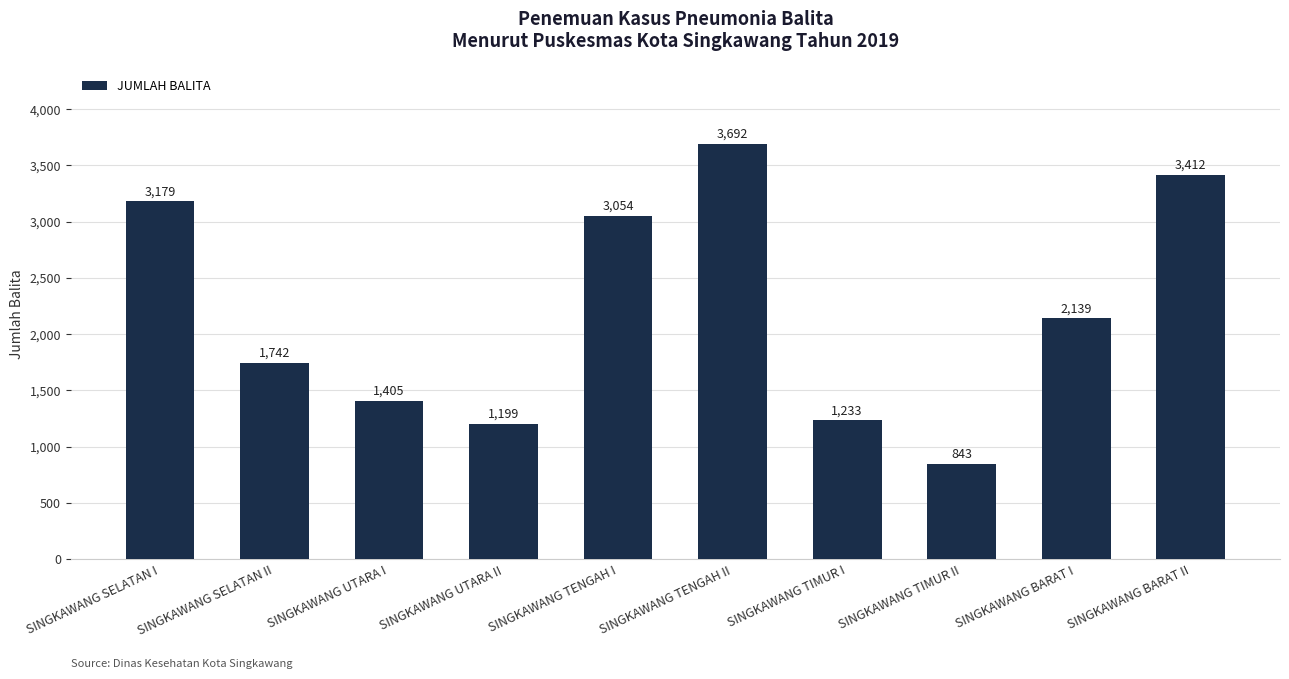

What is the label of the 9th bar from the left?

SINGKAWANG BARAT I